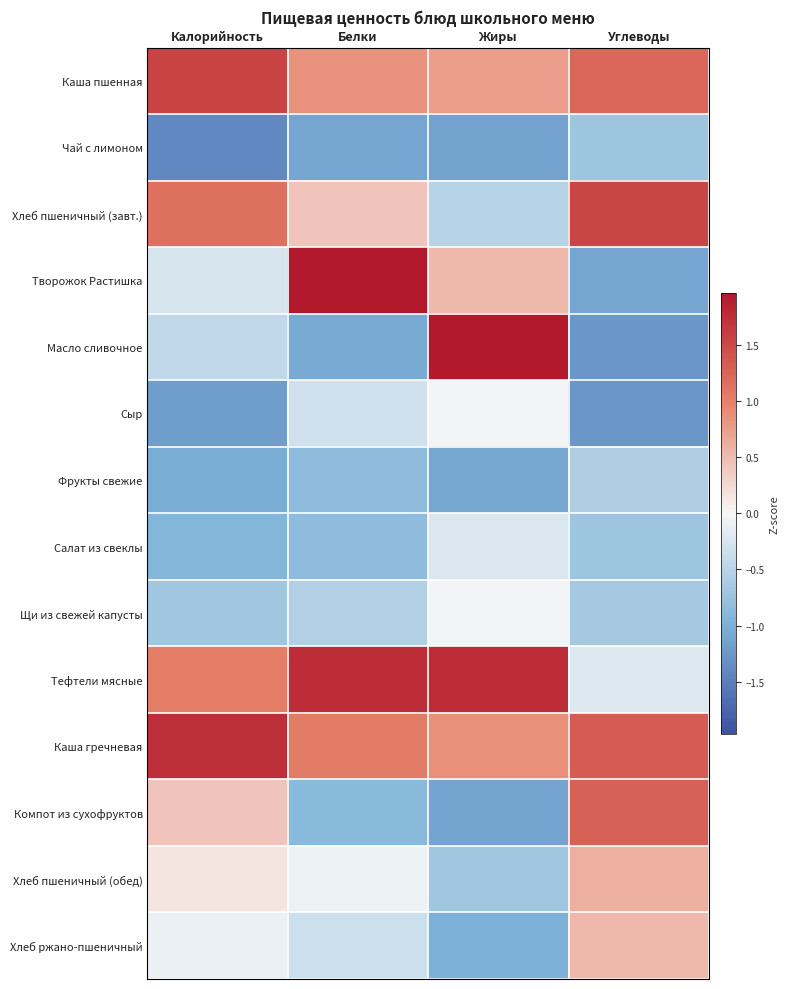

Rank the series at Углеводы from lowest to highest value.

Сыр, Масло сливочное, Творожок Растишка, Чай с лимоном, Салат из свеклы, Щи из свежей капусты, Фрукты свежие, Тефтели мясные, Хлеб ржано-пшеничный, Хлеб пшеничный (обед), Каша пшенная, Компот из сухофруктов, Каша гречневая, Хлеб пшеничный (завт.)